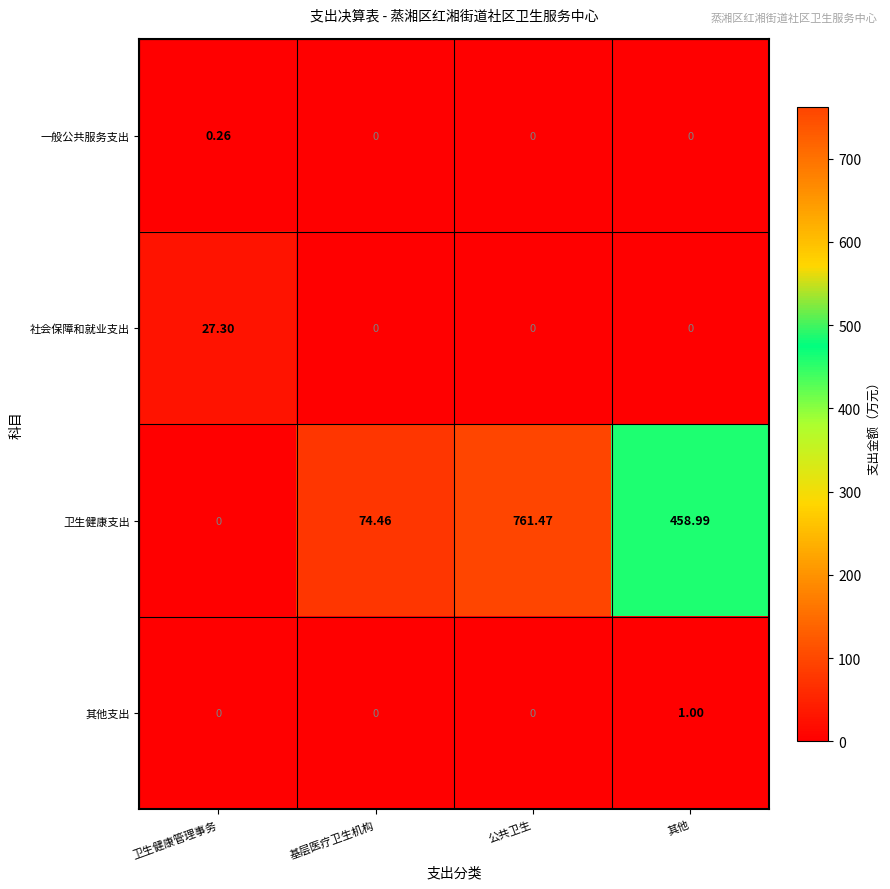

Rank the categories by 卫生健康支出 value from highest to lowest.

公共卫生, 其他, 基层医疗卫生机构, 卫生健康管理事务